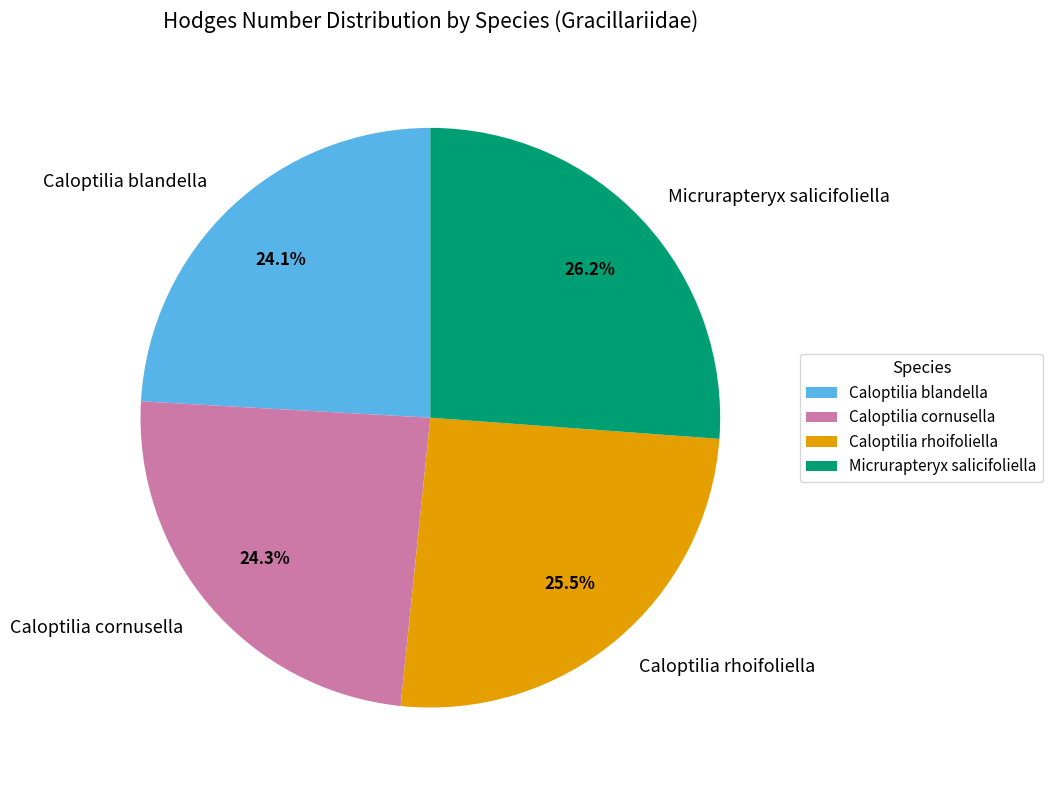

Does any single category account for the majority?

No